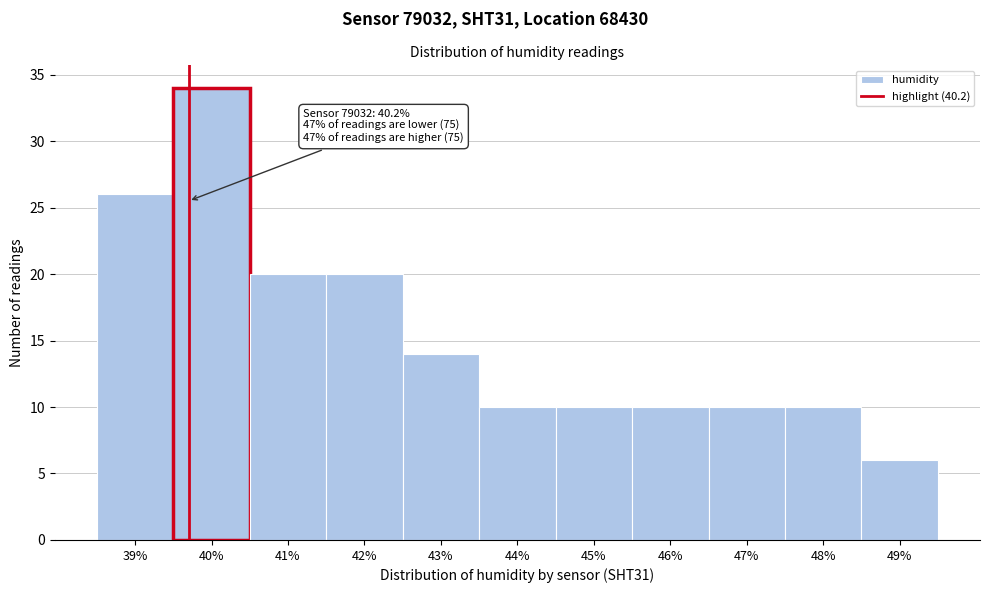

Reading right to left, transcribe all the data shown in this chart.

49%=6	48%=10	47%=10	46%=10	45%=10	44%=10	43%=14	42%=20	41%=20	40%=34	39%=26